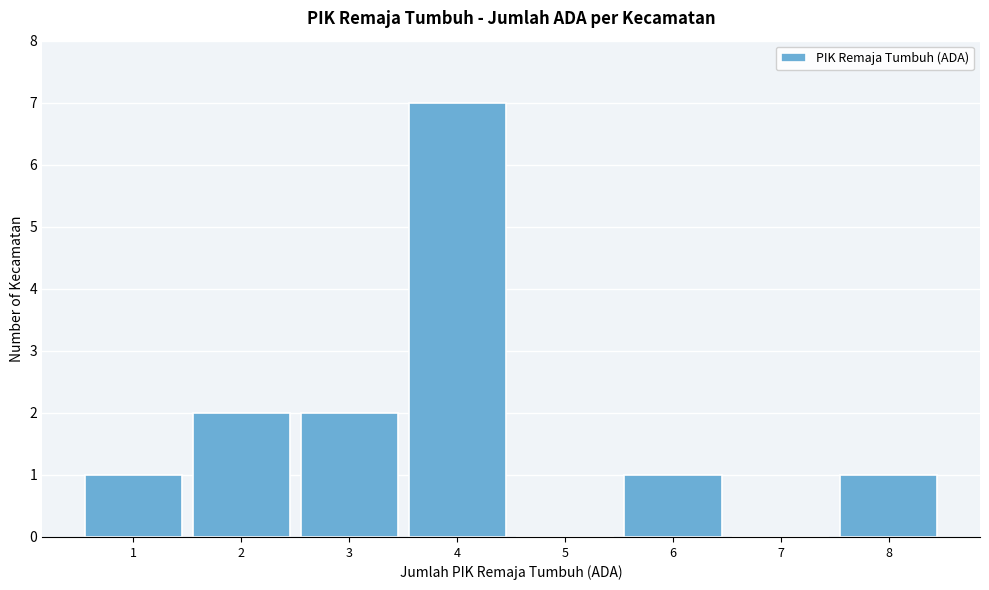

Reading left to right, list every bar in this chart as the range it spans on the x-axis followed by its height. The values are not printed on the chart, so give them approximately, as read against the axis.

0.5 to 1.5: 1
1.5 to 2.5: 2
2.5 to 3.5: 2
3.5 to 4.5: 7
4.5 to 5.5: 0
5.5 to 6.5: 1
6.5 to 7.5: 0
7.5 to 8.5: 1